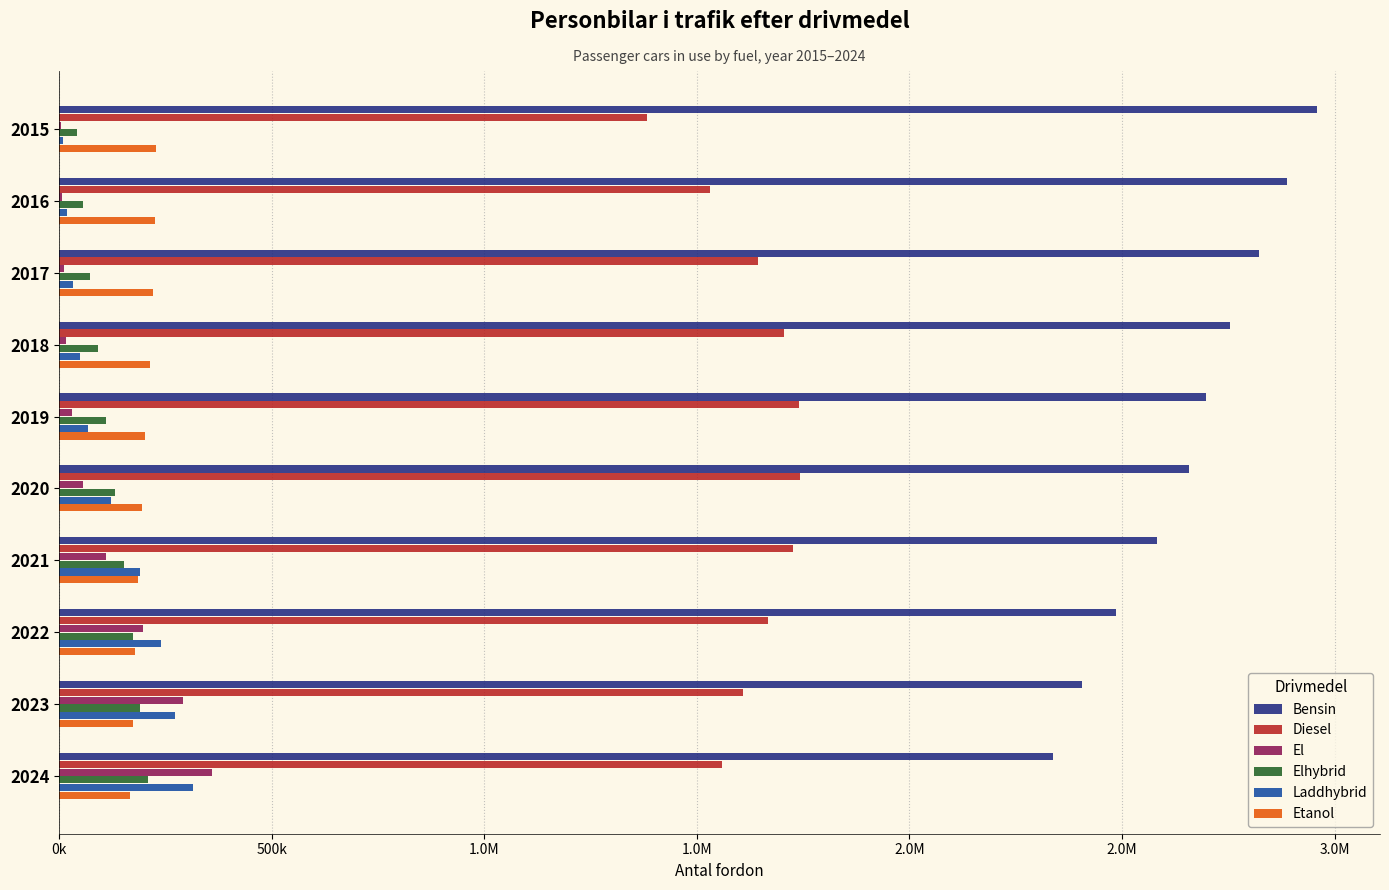

What is the sum of all Laddhybrid values?

1314087